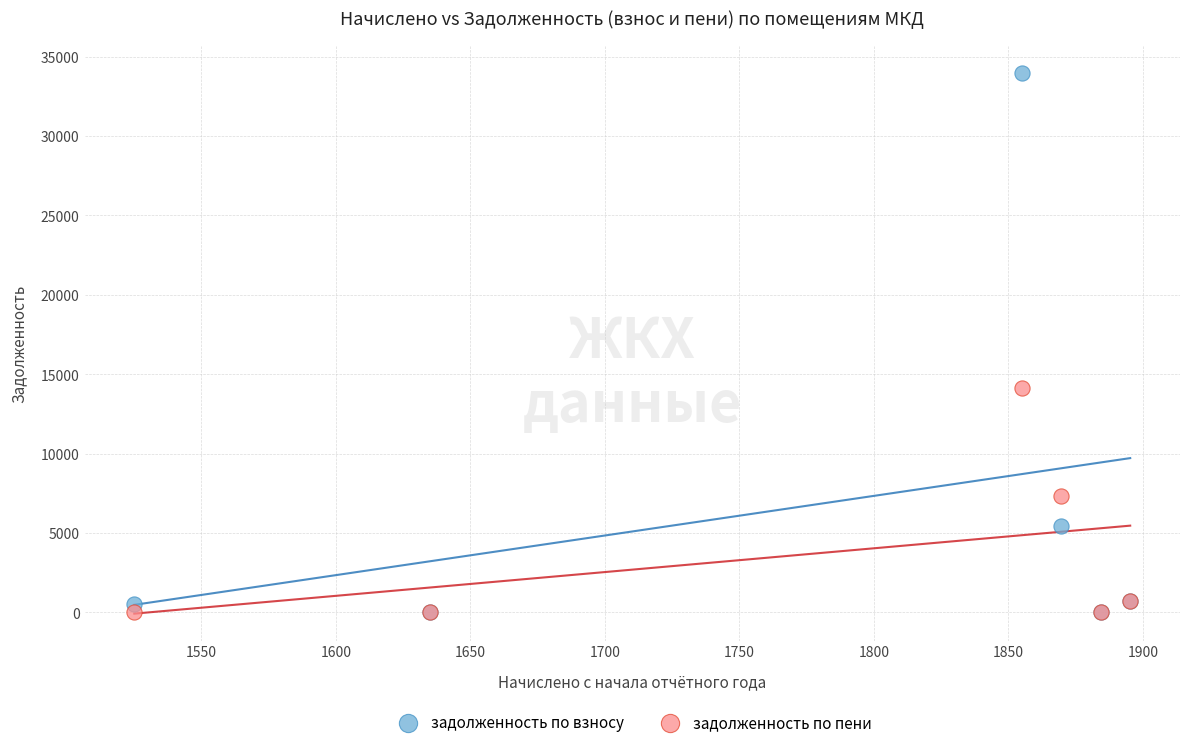

What are all the series names shown in the legend?

задолженность по взносу, задолженность по пени